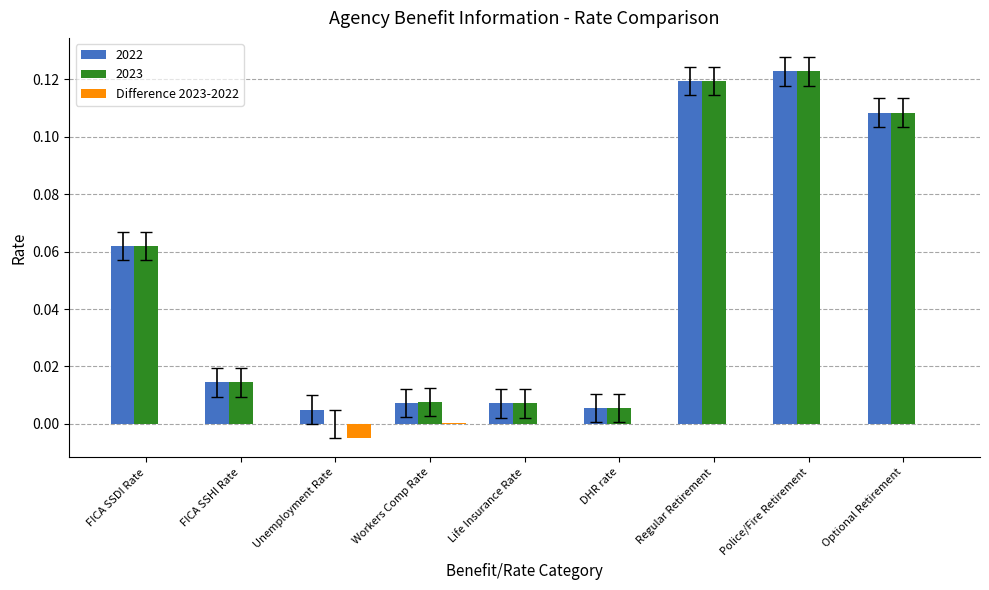

The value of 2023 at Unemployment Rate is 0.0. True or false?

True